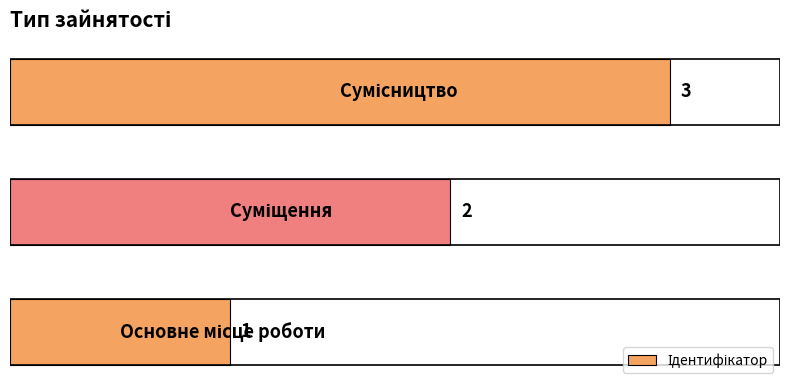

What is the greatest value displayed?

3